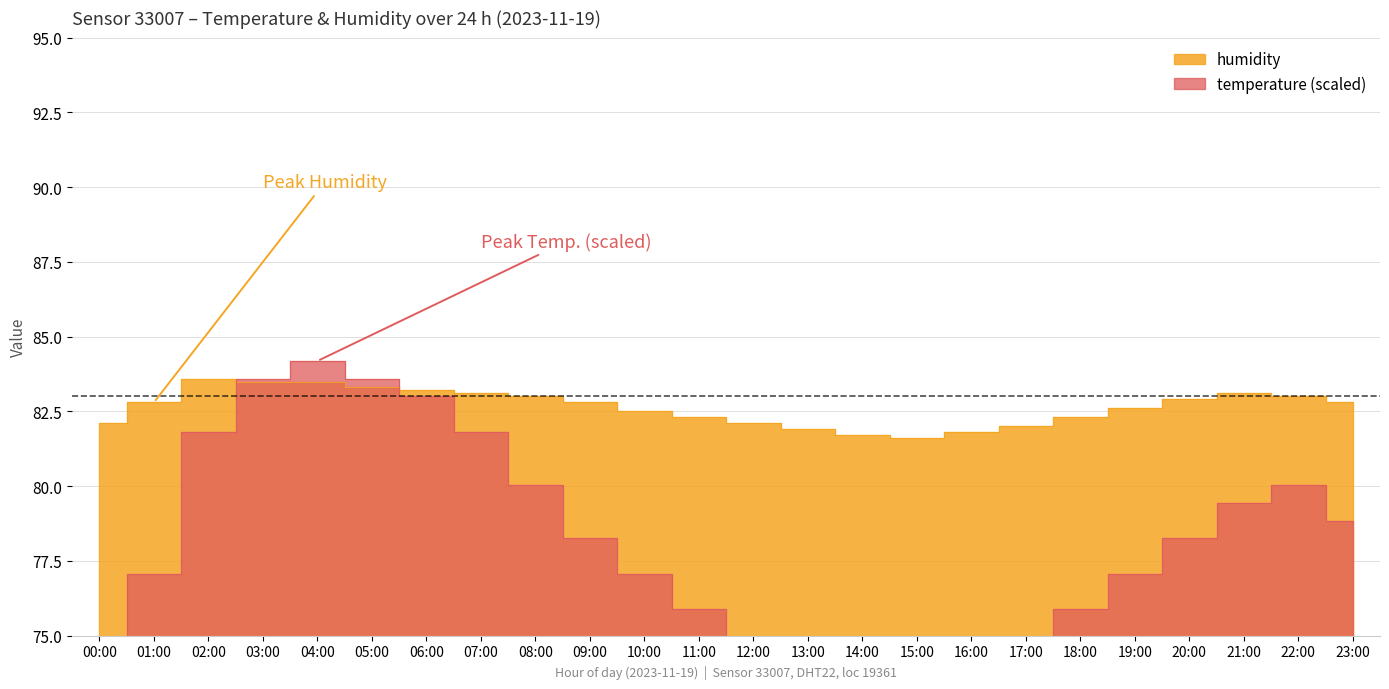

Which series has the largest range (max minus min)?

temperature